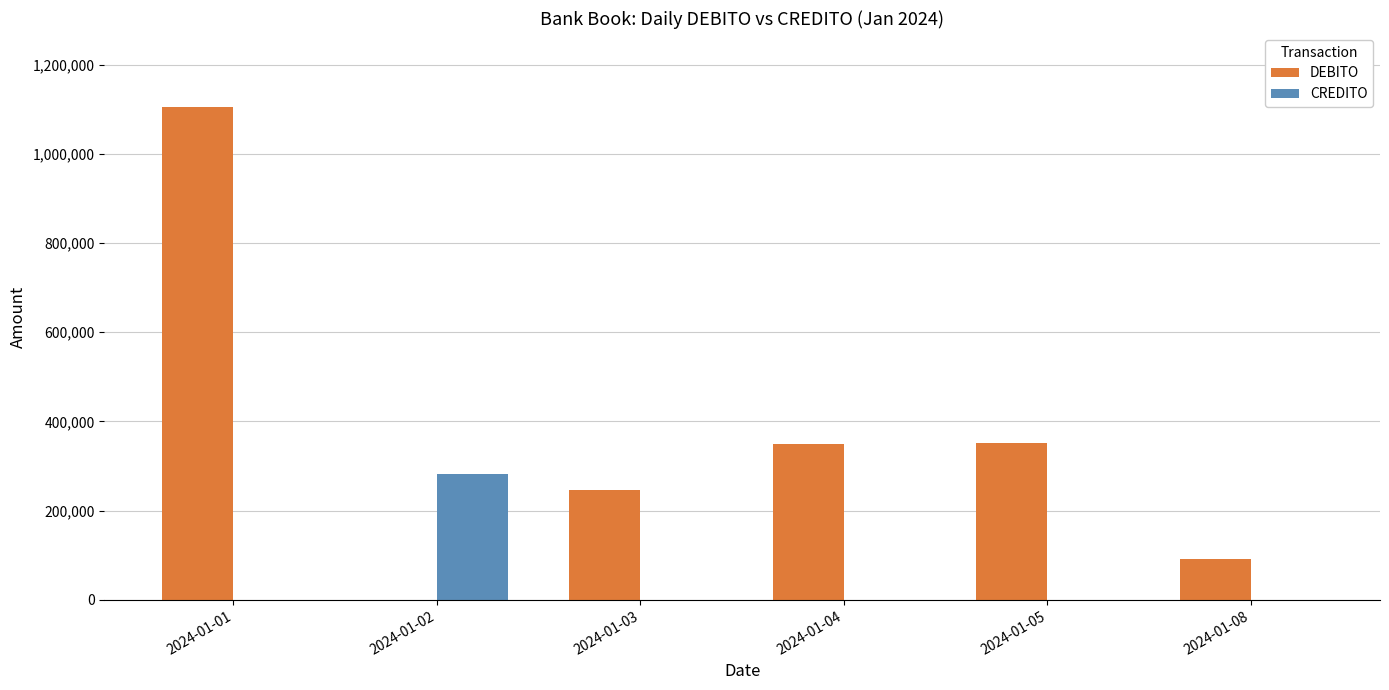

What are all the series names shown in the legend?

DEBITO, CREDITO